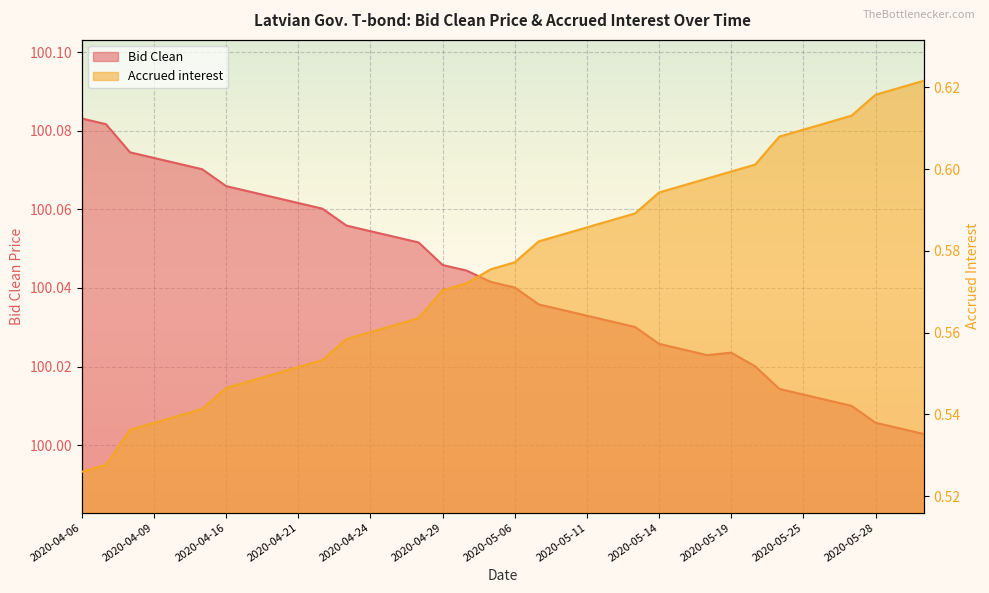

What is the difference between the maximum and minimum values?

0.1